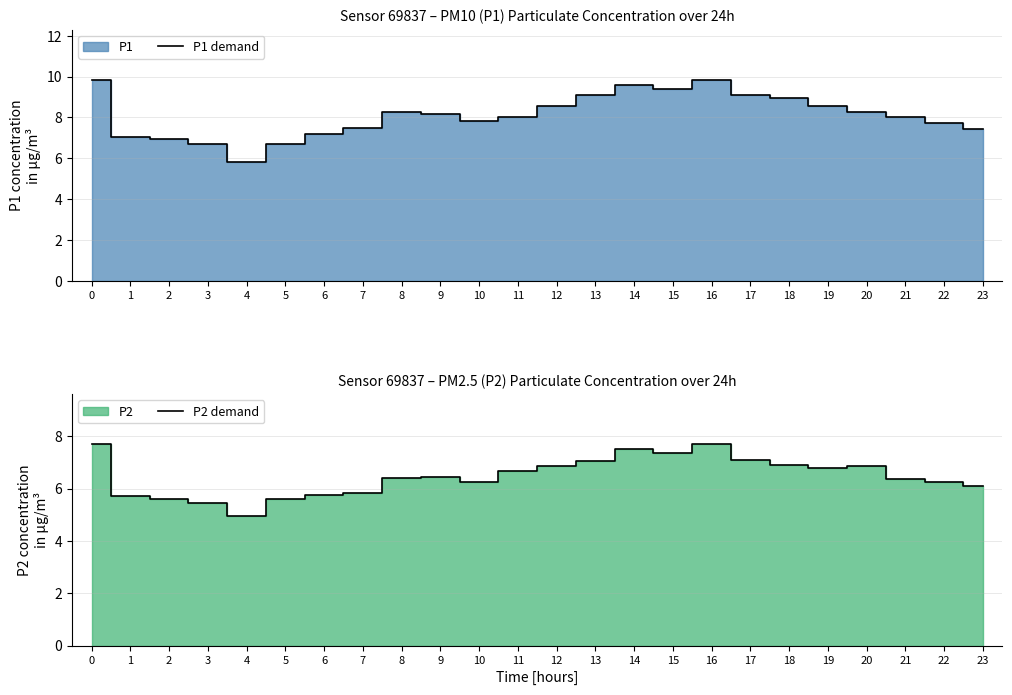

What is the approximate value of P2 demand at 8?

6.4